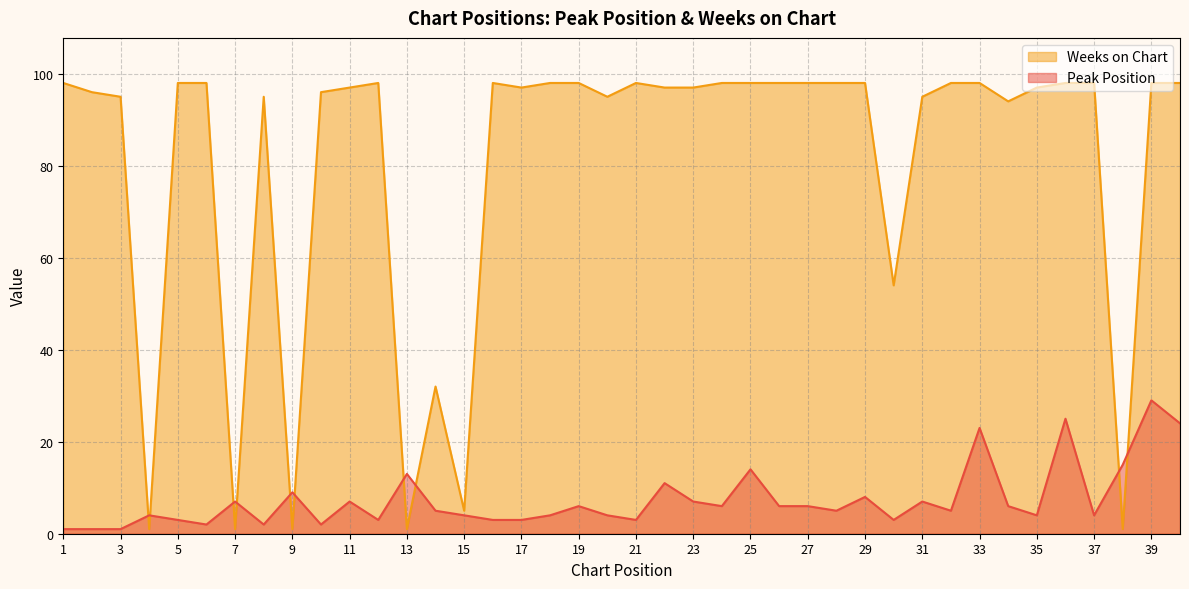

How many times do Weeks on Chart and Peak Position cross each other?

10